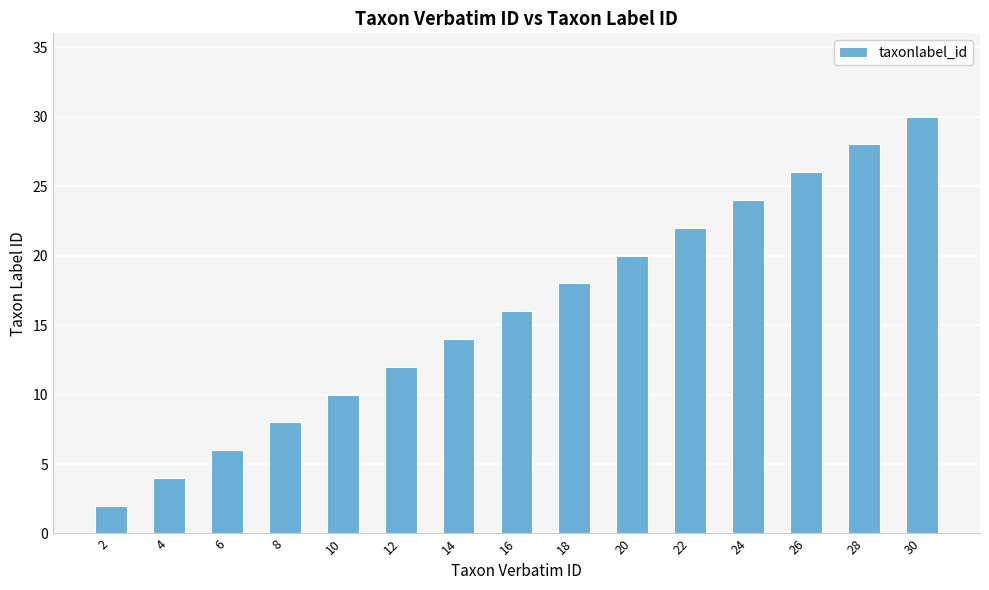

What is the sum of all values?

240